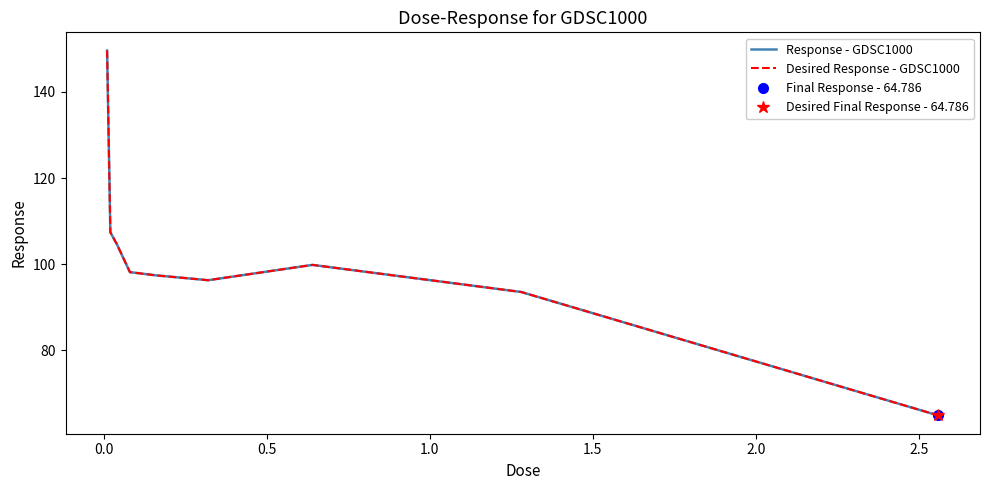

The value of Response - GDSC1000 at 2.0 is 131.9. True or false?

False